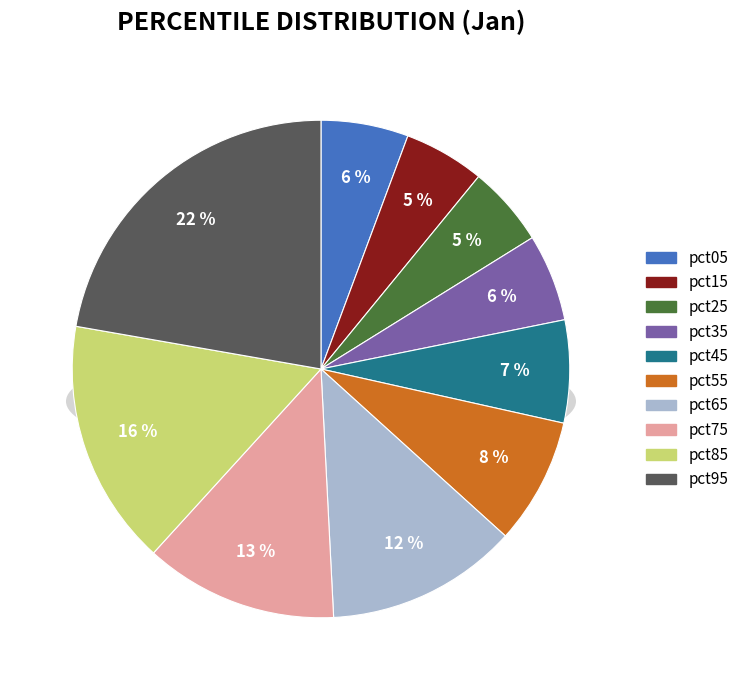

Does pct45 account for over 50% of the chart?

No